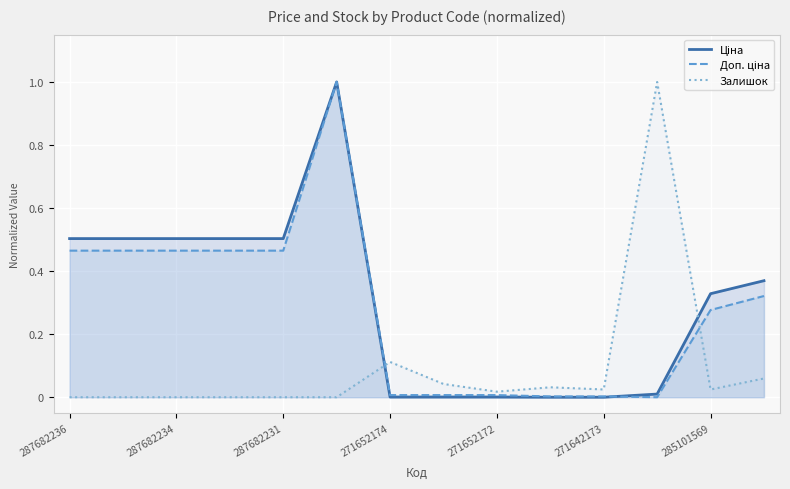

Which series has the largest total across all categories?

Ціна